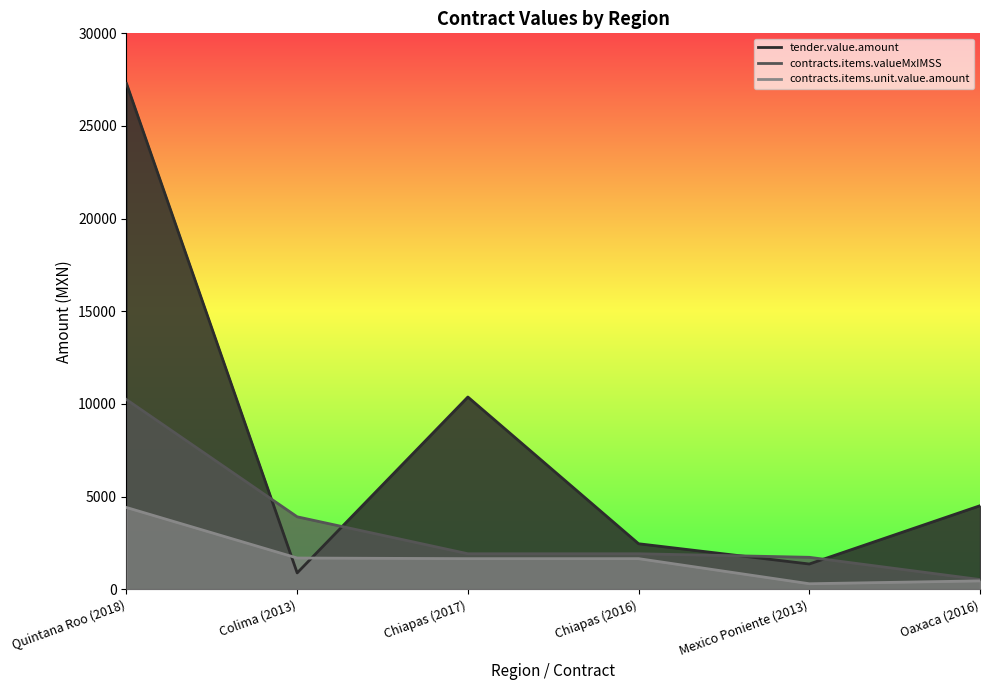

Rank the categories by contracts.items.unit.value.amount value from highest to lowest.

Quintana Roo (2018), Colima (2013), Chiapas (2017), Chiapas (2016), Oaxaca (2016), Mexico Poniente (2013)